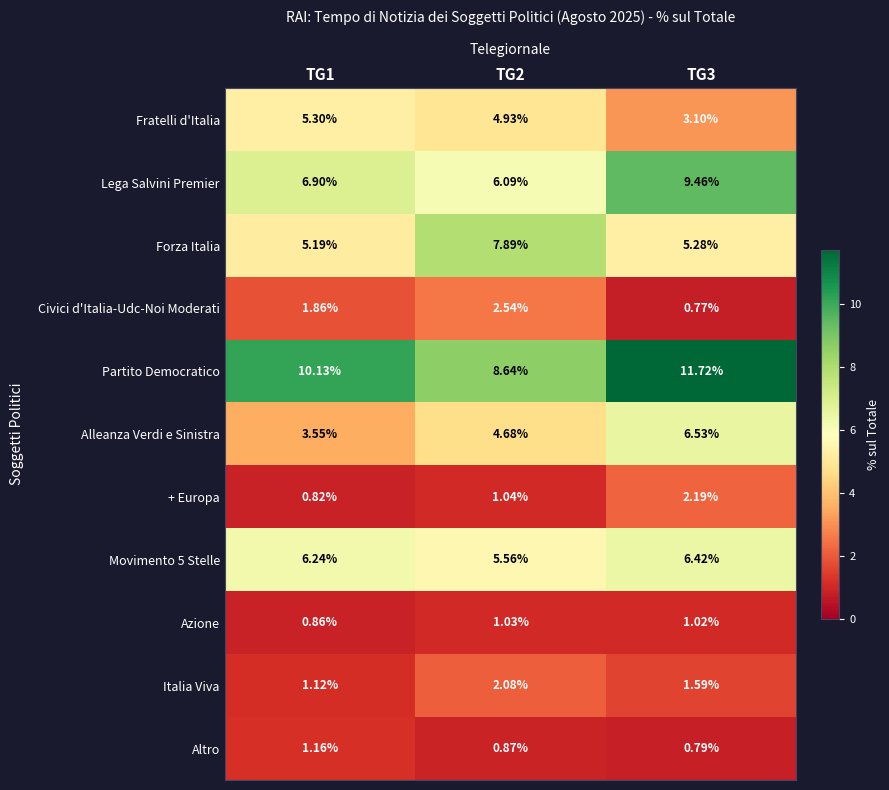

Between TG2 and TG3, which series saw the biggest shift?

Lega Salvini Premier